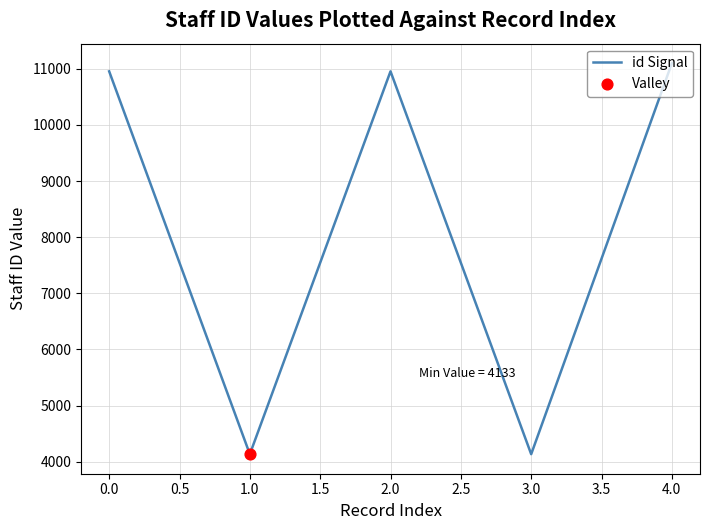

What is the change in value from 0.0 to 3.0?

-6823